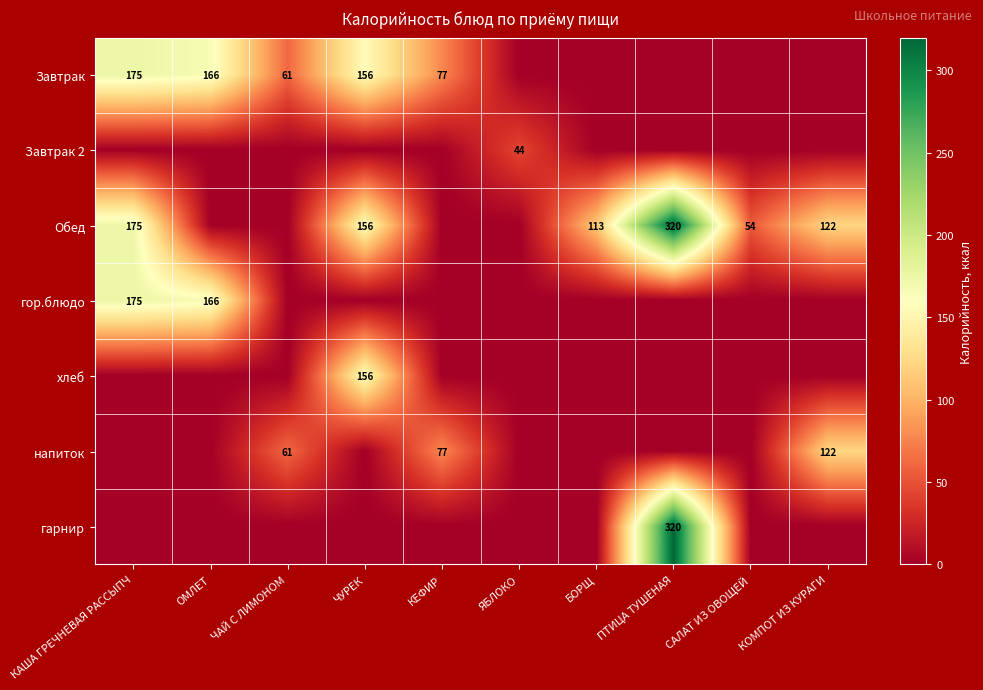

Is it true that напиток equals 103 at ЧАЙ С ЛИМОНОМ?

False